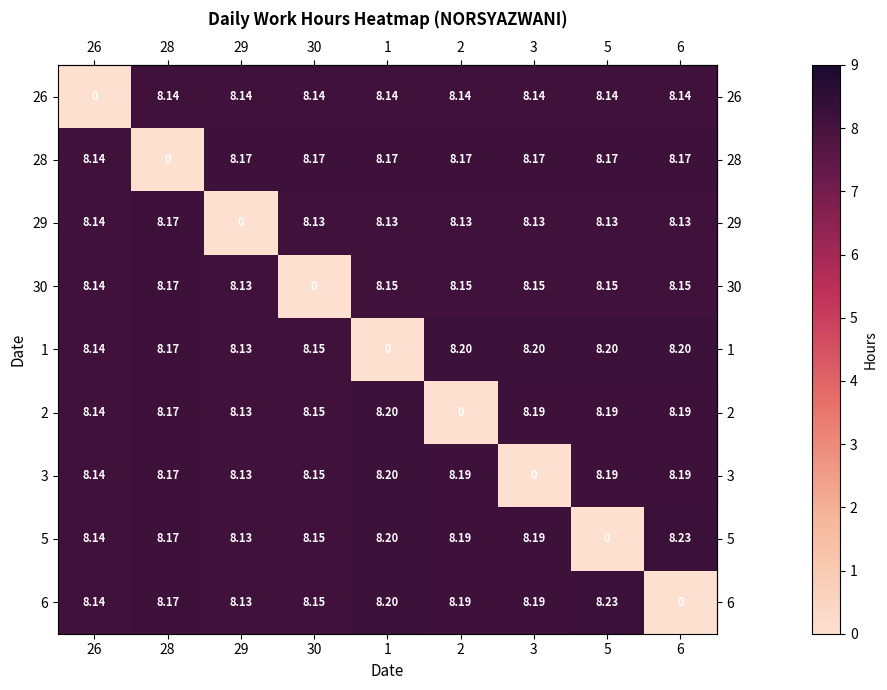

What is the total value across all series at 1?

65.4